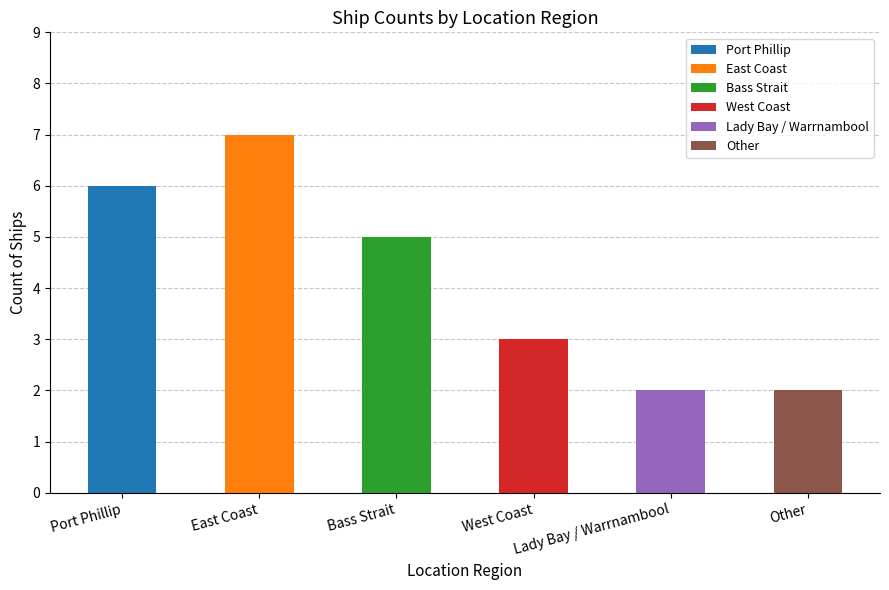

What is the difference between the second highest and second lowest values?

4